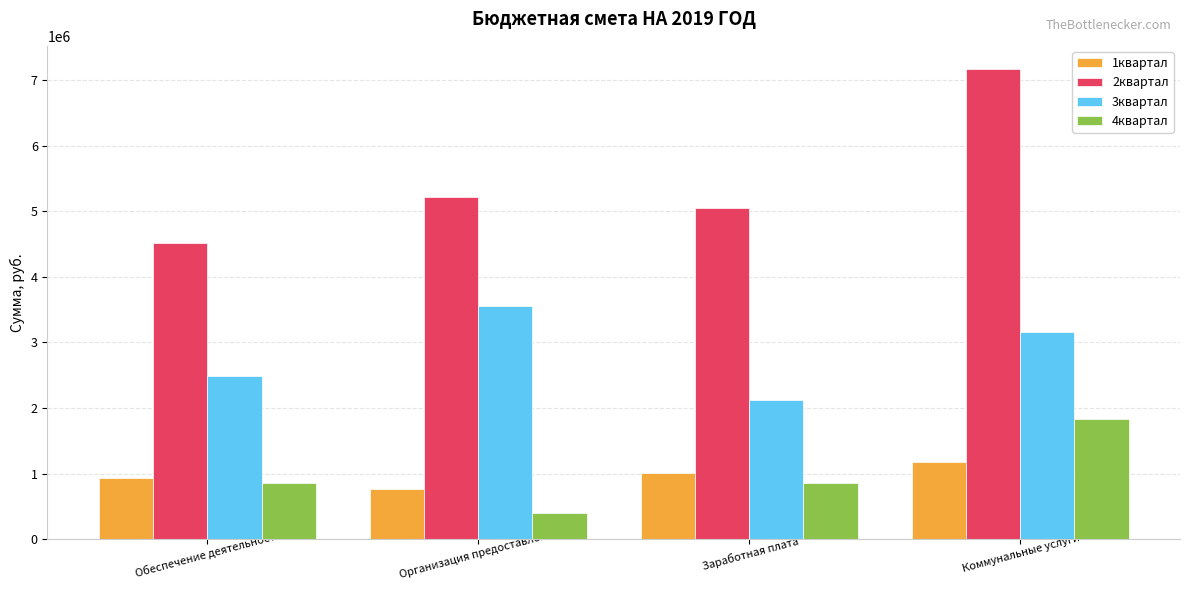

What is the difference between the highest and lowest values at Организация предоставления?

4818278.0